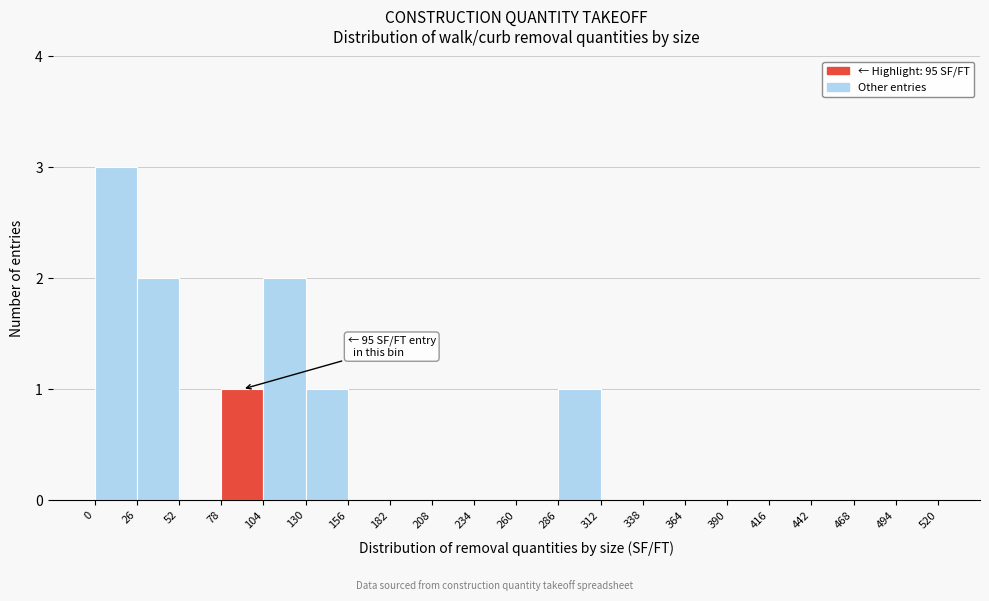

Which range on the x-axis has the tallest bar?

0 to 26